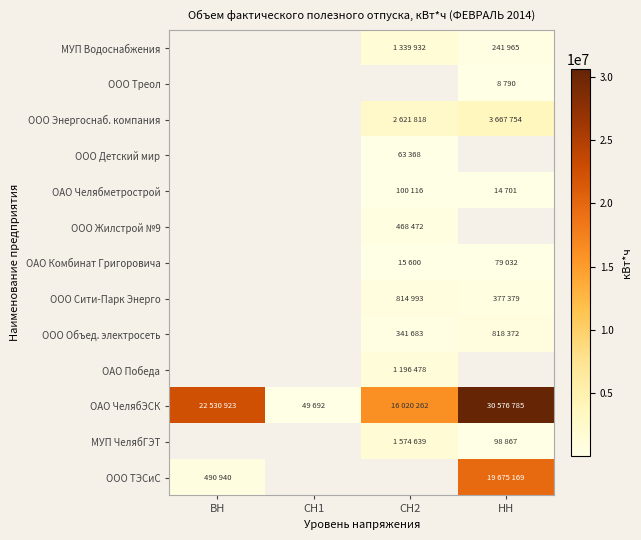

What is the difference between the highest and lowest values at НН?

30567995.0